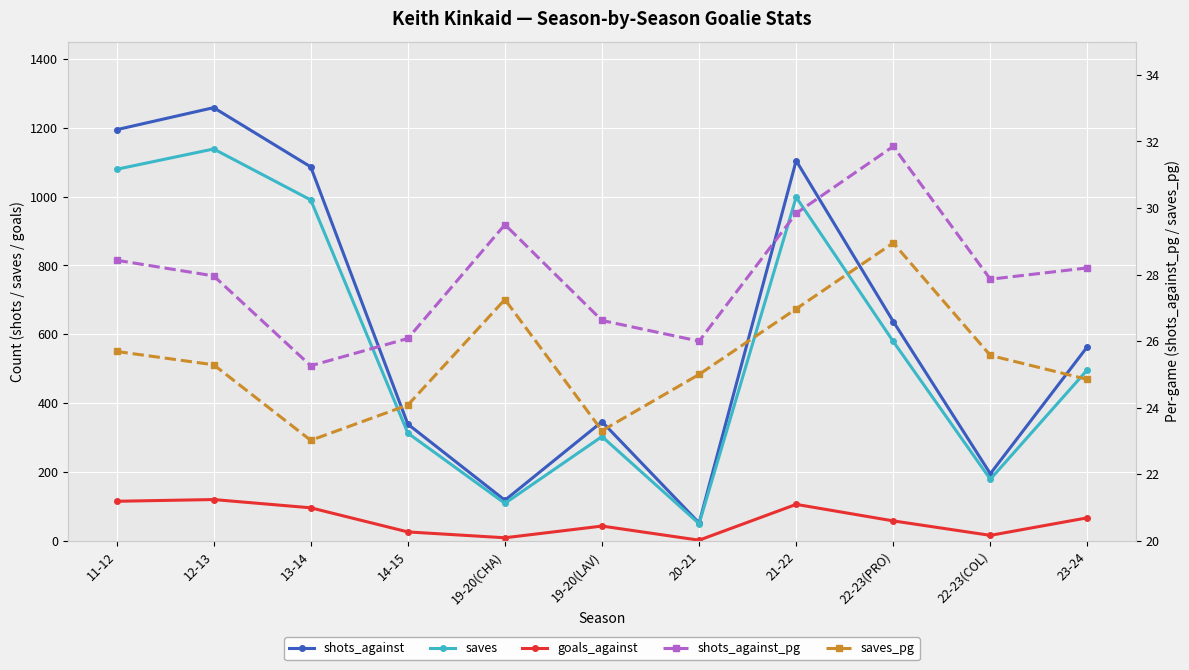

True or false: saves has a value of 532.7 at 14-15.

False